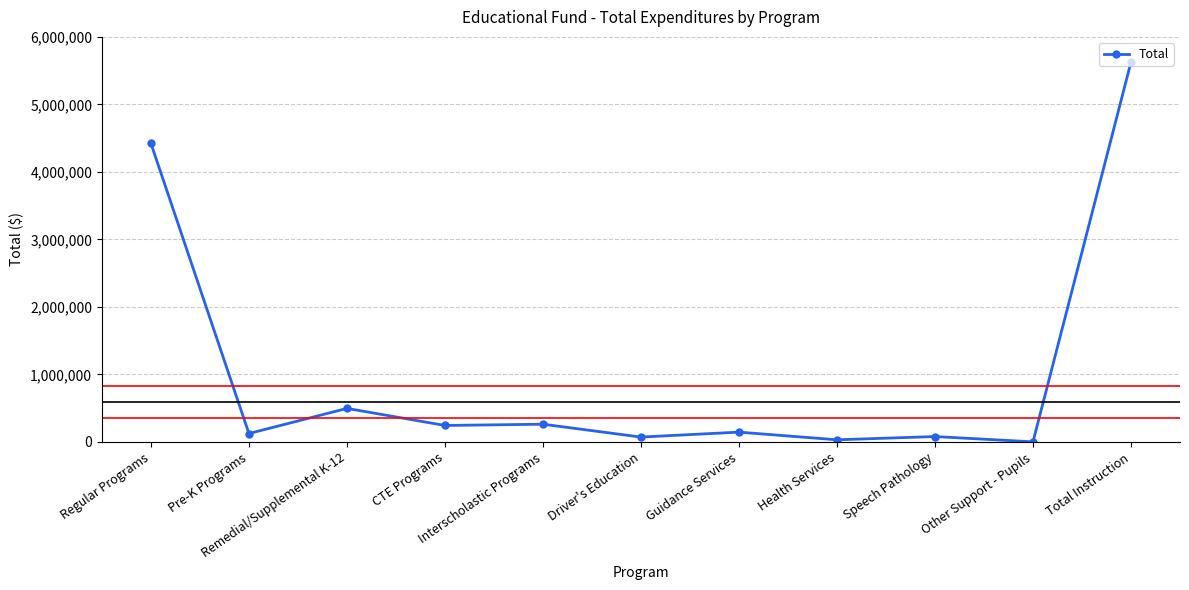

What position from the left is Guidance Services?

7